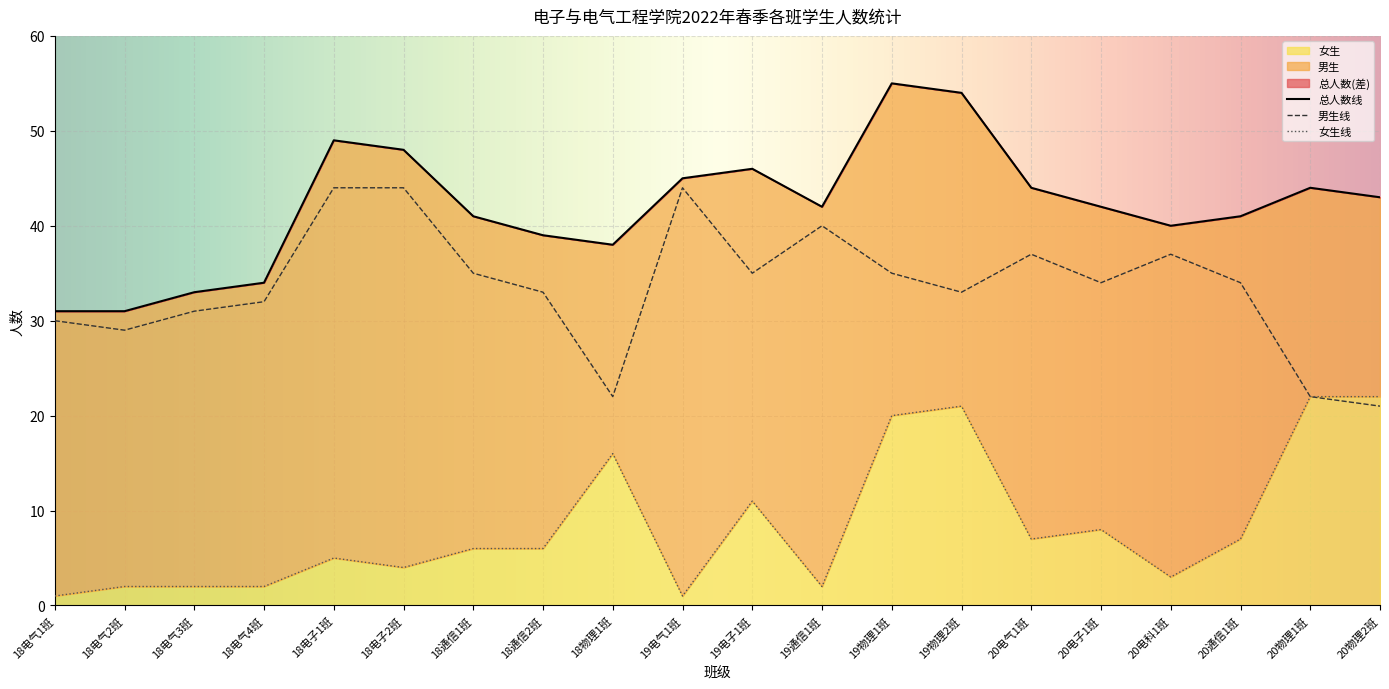

Where is the first local maximum for 总人数?

18电子1班